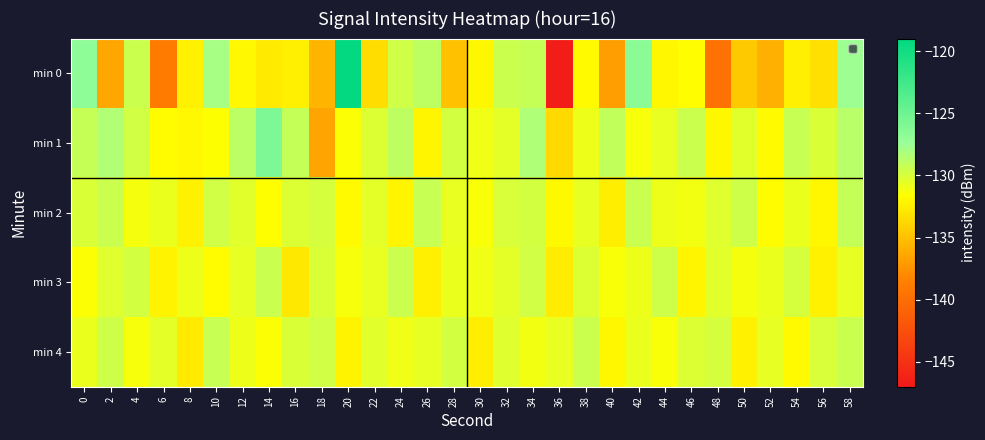

Which label corresponds to the largest value in the chart?

20